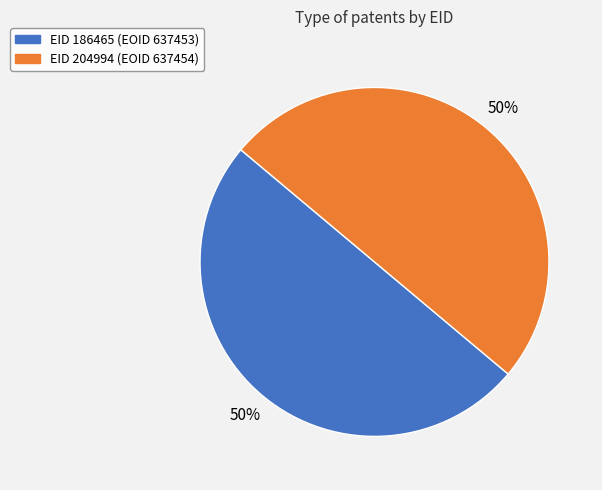

To the nearest percent, what is the average slice percentage?

50%